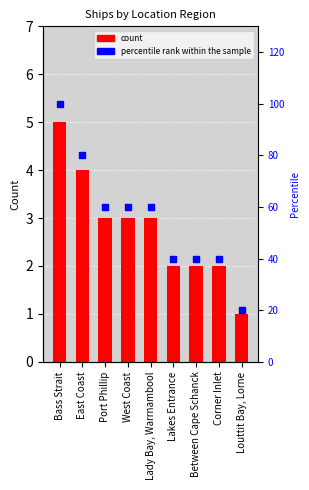

Is the value of count at Corner Inlet greater than the value of percentile rank within the sample at East Coast?

No